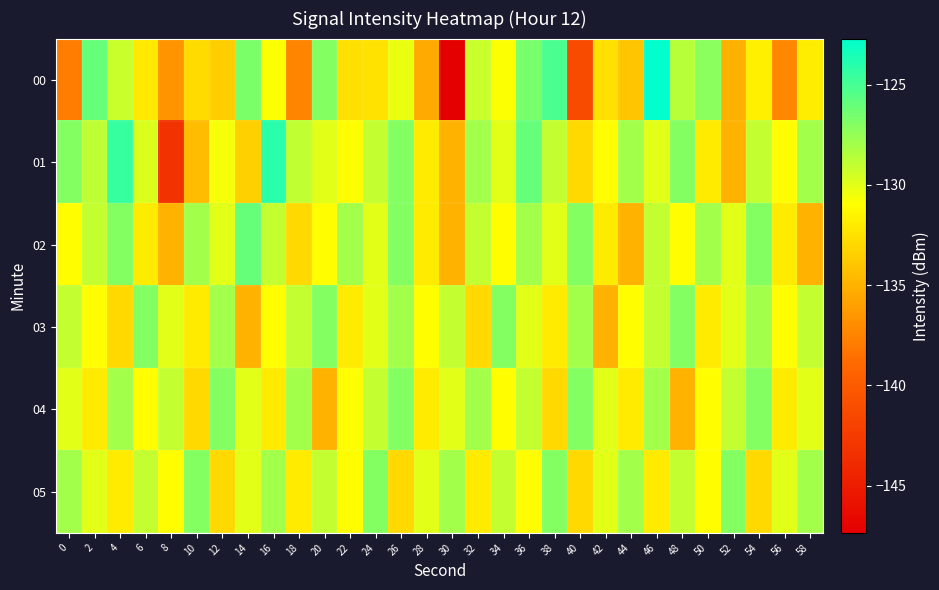

At which category does the chart reach its peak across all series?

46